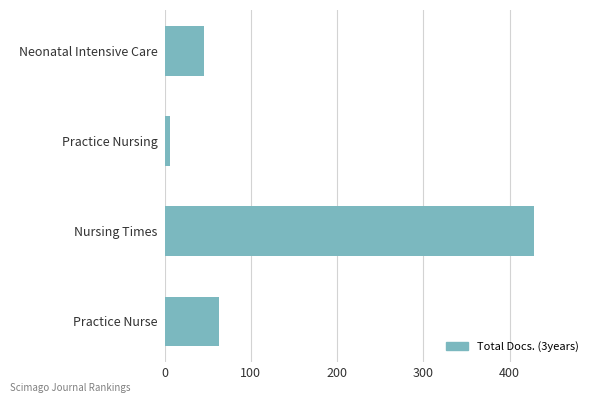

At which label is the value closest to 217?

Practice Nurse